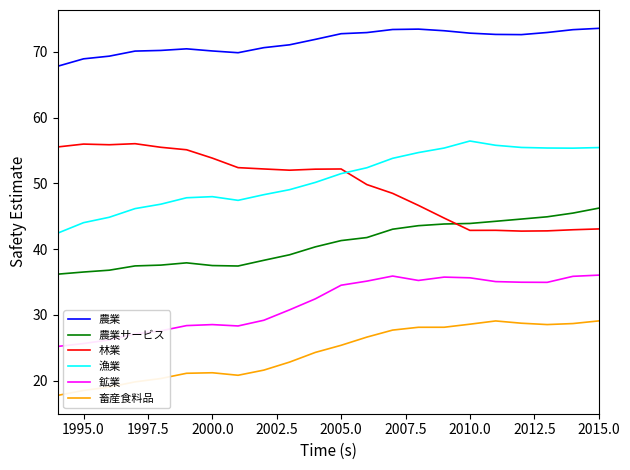

How many series are shown in this chart?

6